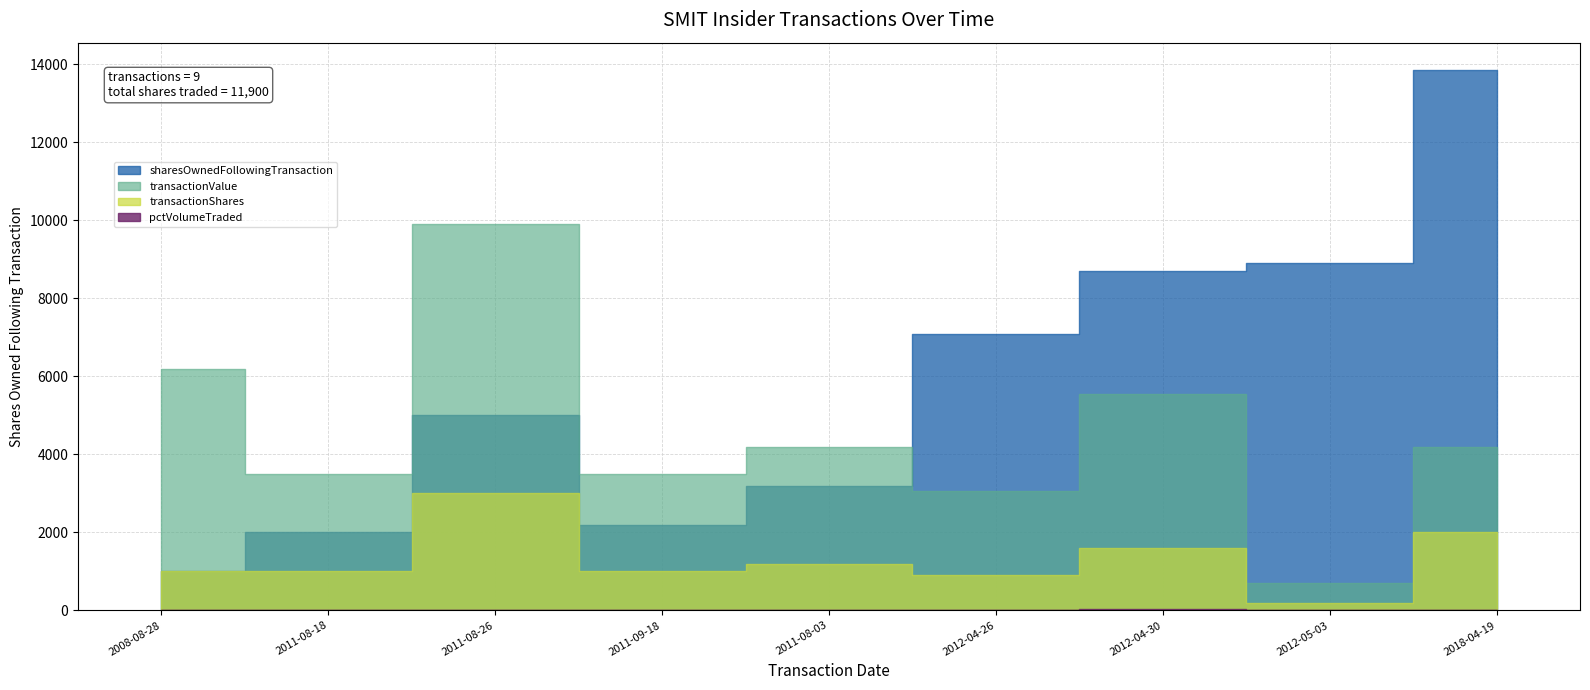

Reading right to left, list all the values displayed in this chart.

sharesOwnedFollowingTransaction: 13866	8900	8700	7100	3200	2200	5000	2000	1000
transactionValue: 4198	700	5552	3051	4200	3500	9900	3500	6180
transactionShares: 2000	200	1600	900	1200	1000	3000	1000	1000
pctVolumeTraded: 17	2	23	15	6	6	7	9	22